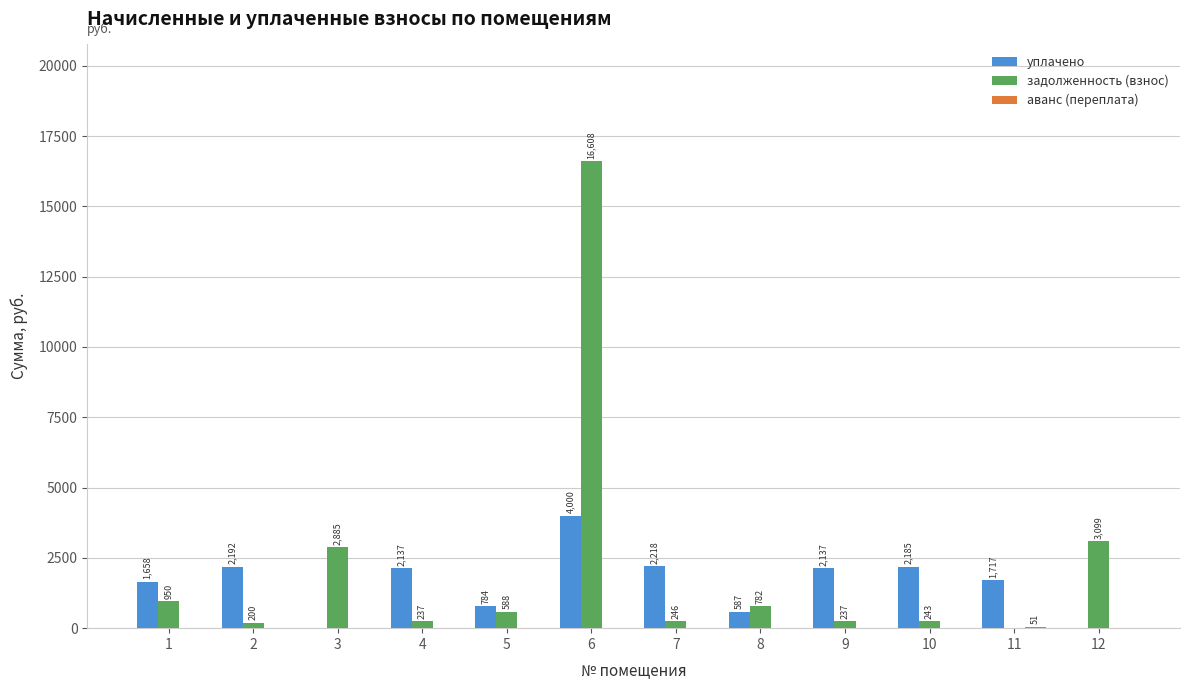

What value does the задолженность (взнос) series have at 1?

949.6